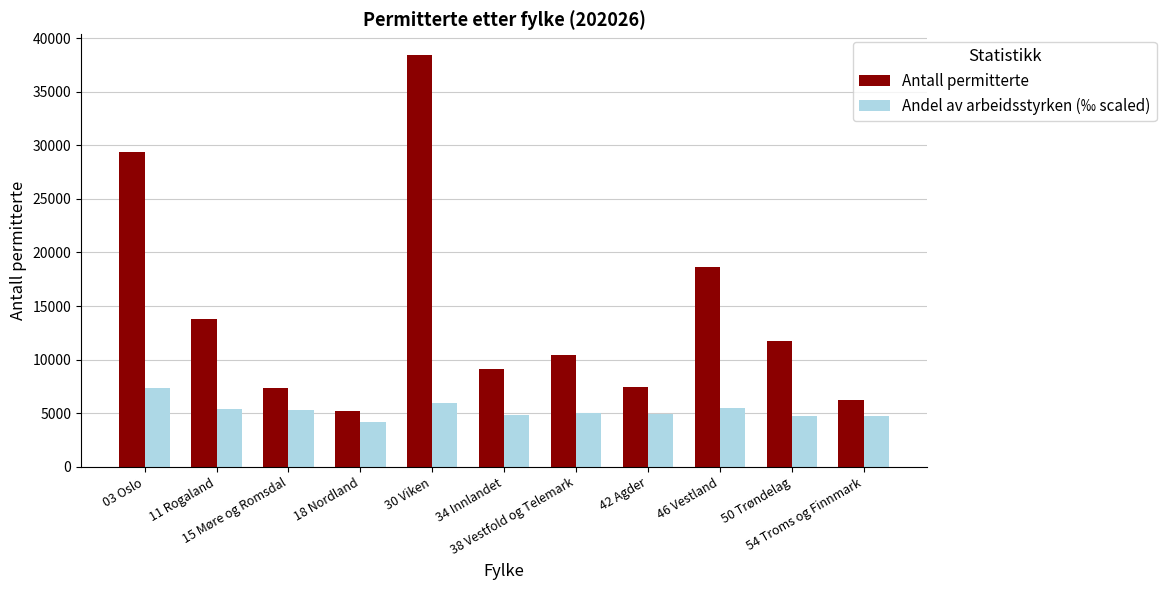

The Andel av arbeidsstyrken (‰ scaled) series shows 7099.0 at 34 Innlandet. True or false?

False